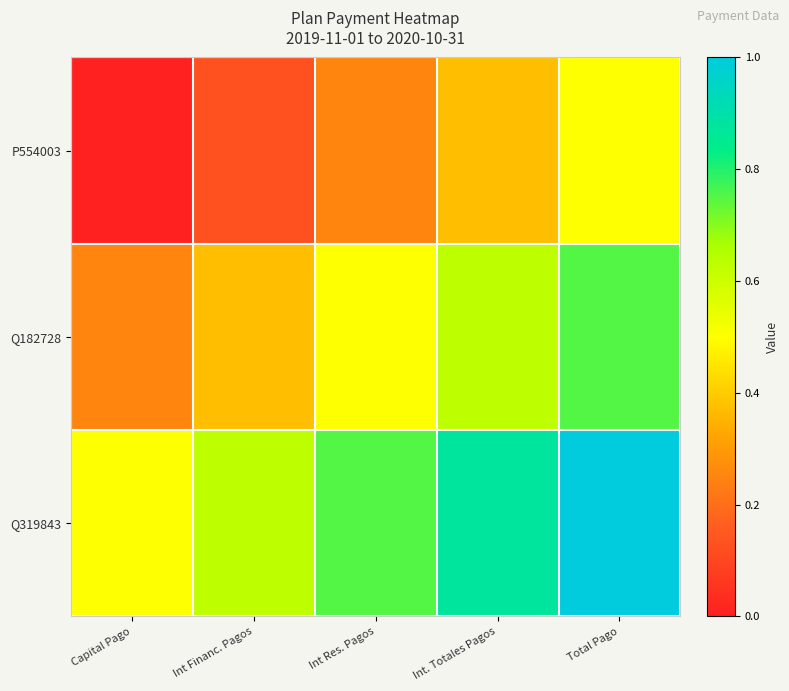

Rank the series by their maximum value, from lowest to highest.

P554003, Q182728, Q319843